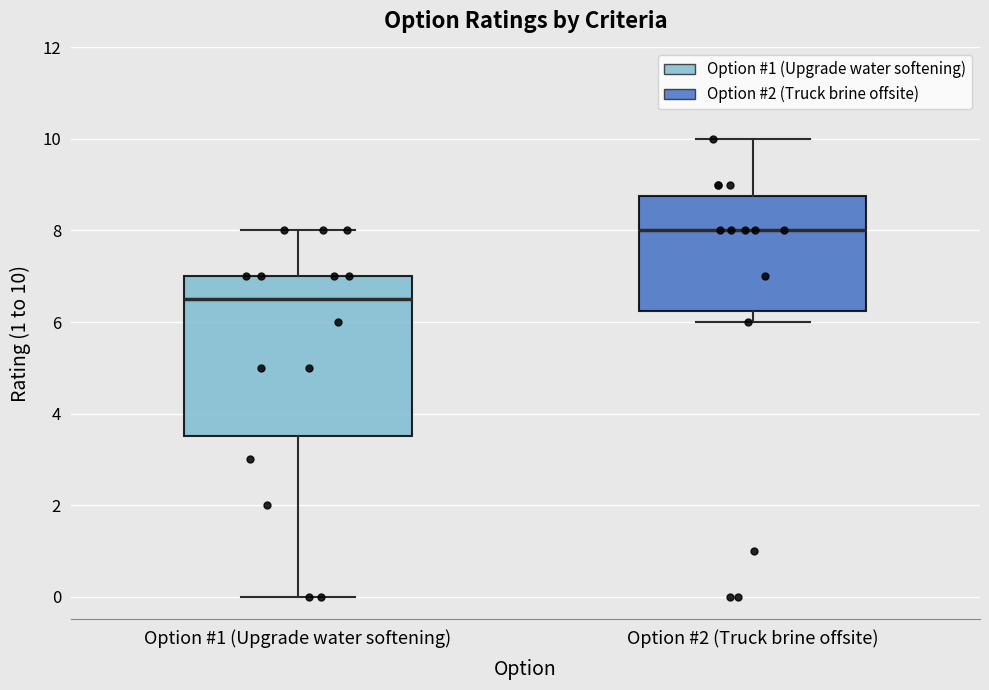

Where does the median line of the box for Option #2 (Truck brine offsite) sit on the y-axis? The values are not printed on the chart, so give them approximately, as read against the axis.

8.0